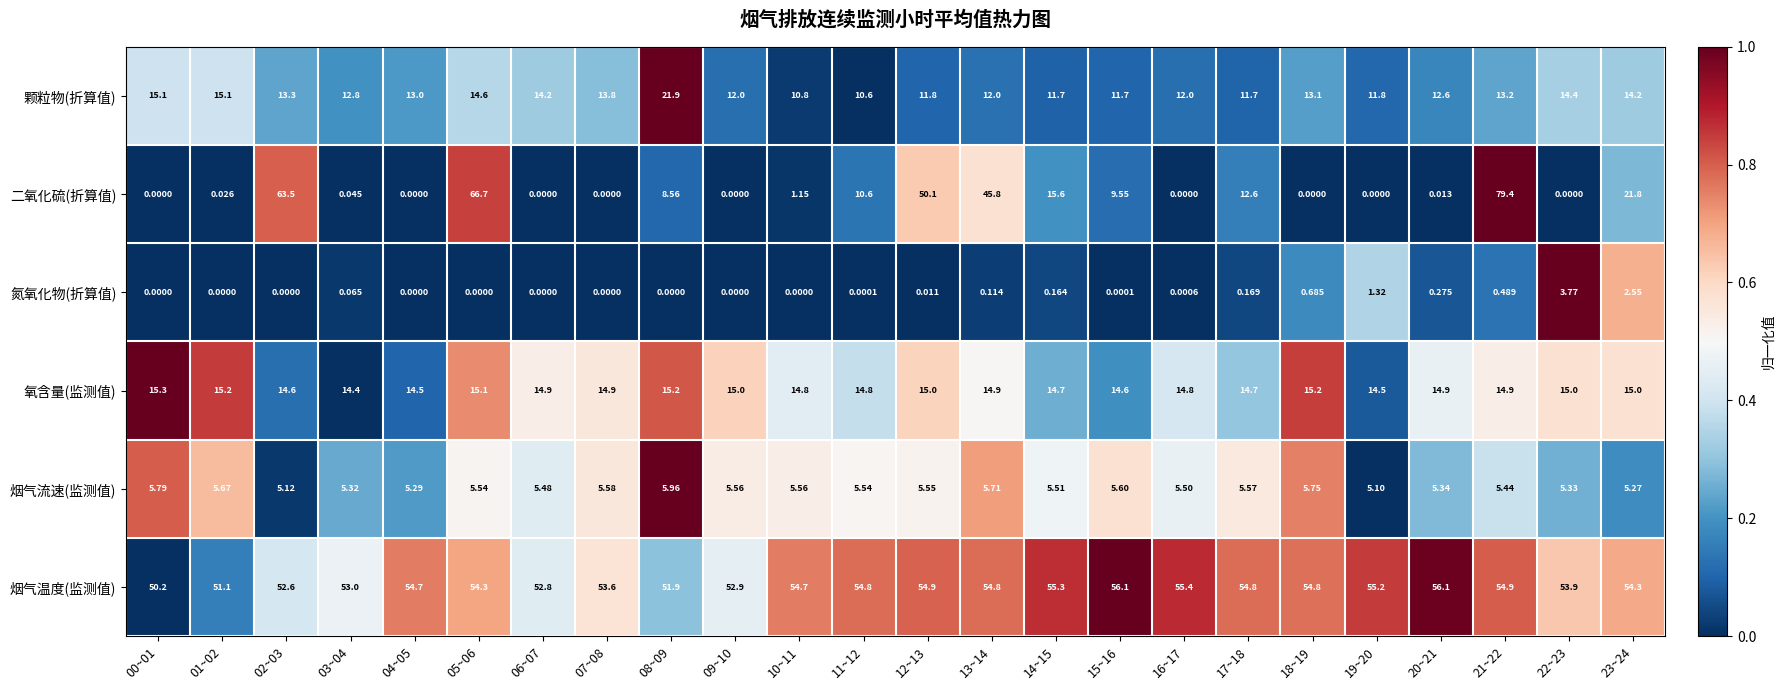

At which category is the sum across all series the highest?

21~22